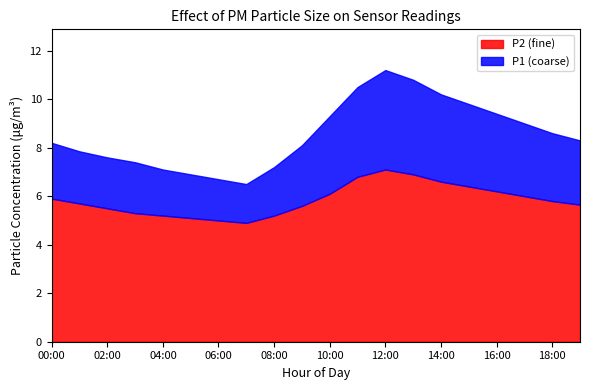

What is the label of the 7th point from the right?

13:00